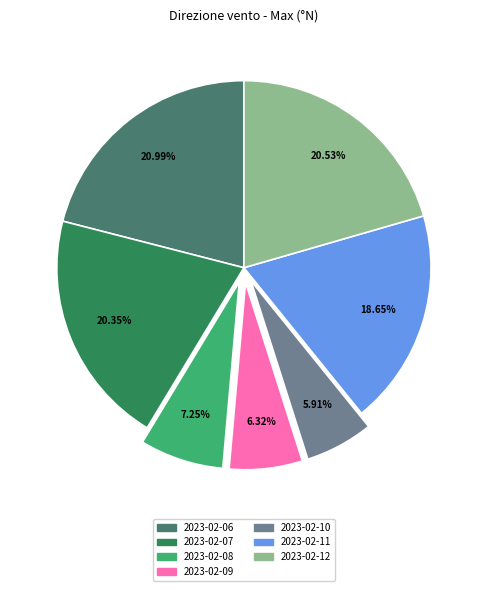

The 2023-02-10 slice represents 6% of the pie. True or false?

True